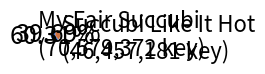

Is there a majority slice in this chart?

Yes